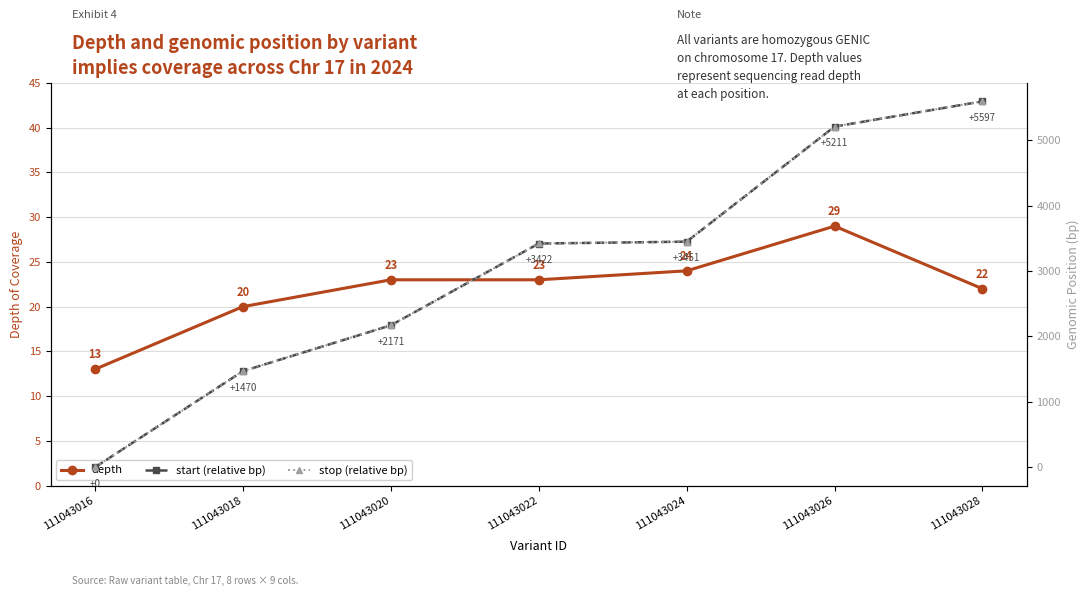

How many lines are shown in the chart?

3